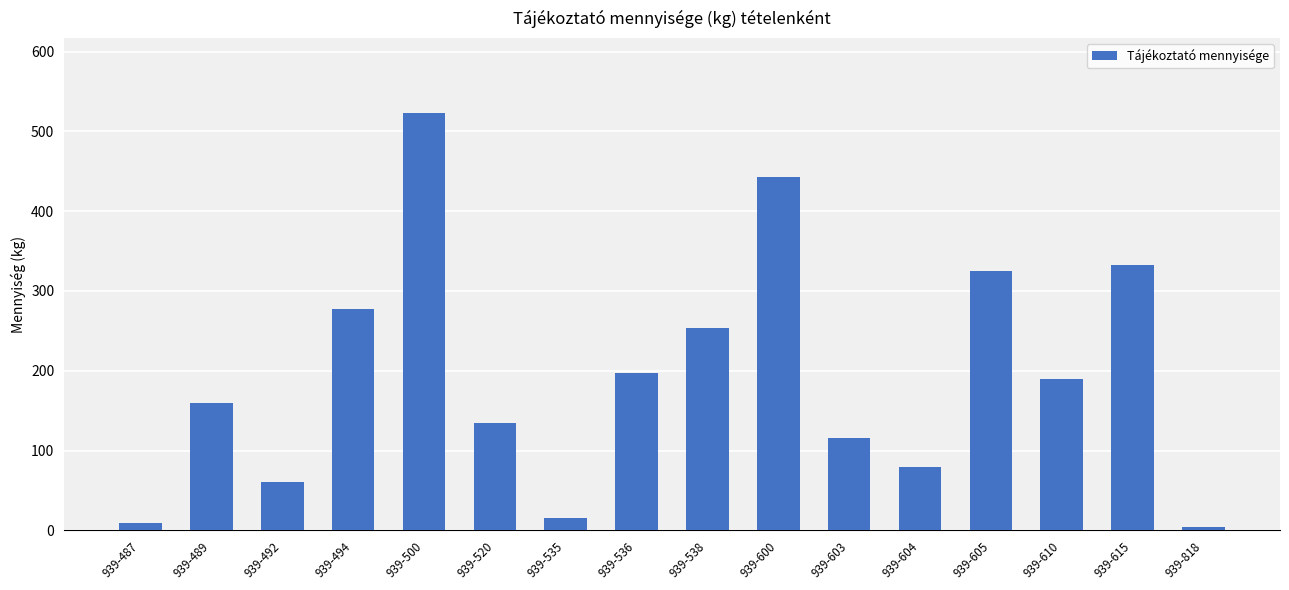

Read the value at 939-604, to the nearest 10.

80